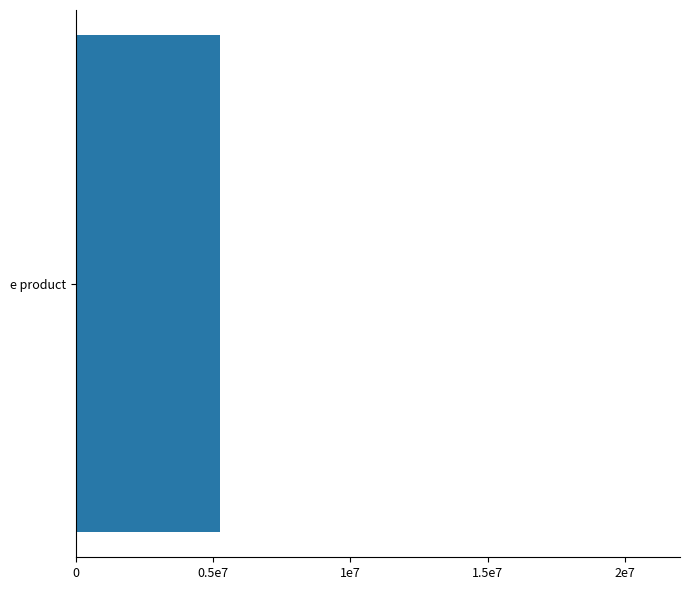

What is the average value?

5254433